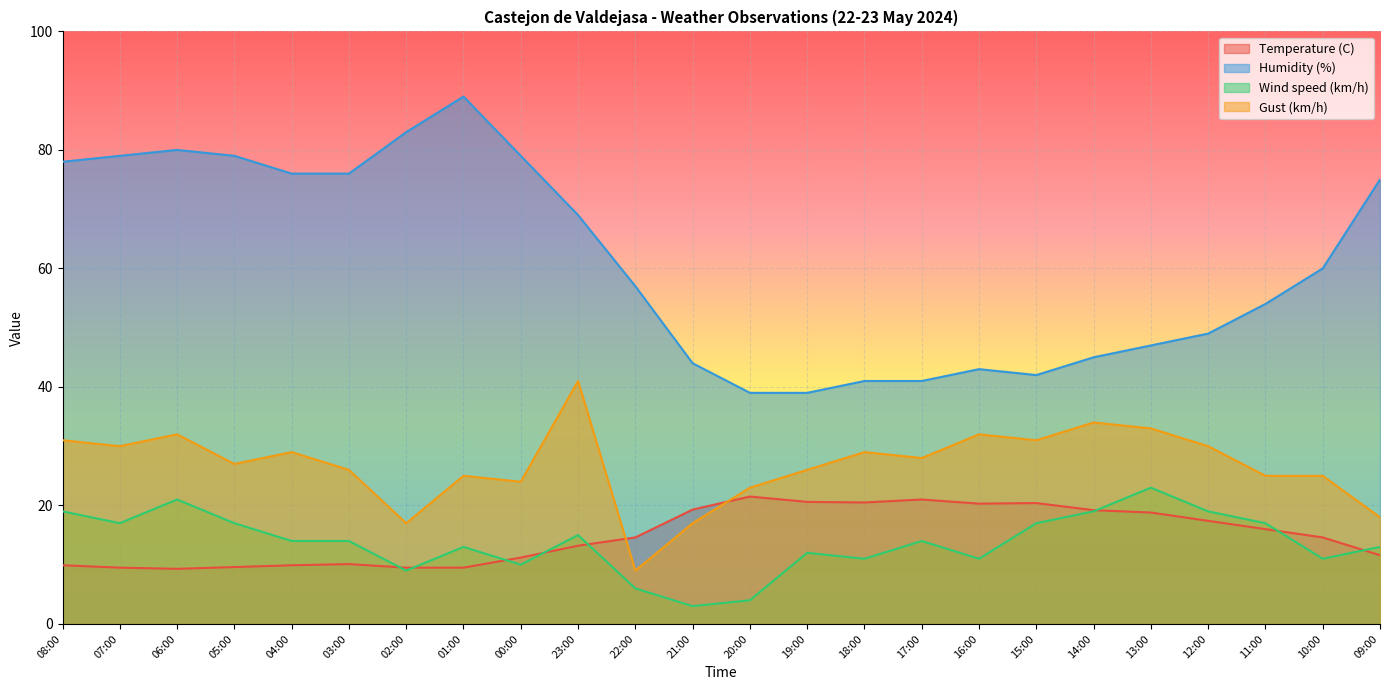

How many times do Gust (km/h) and Temperature (C) cross each other?

2